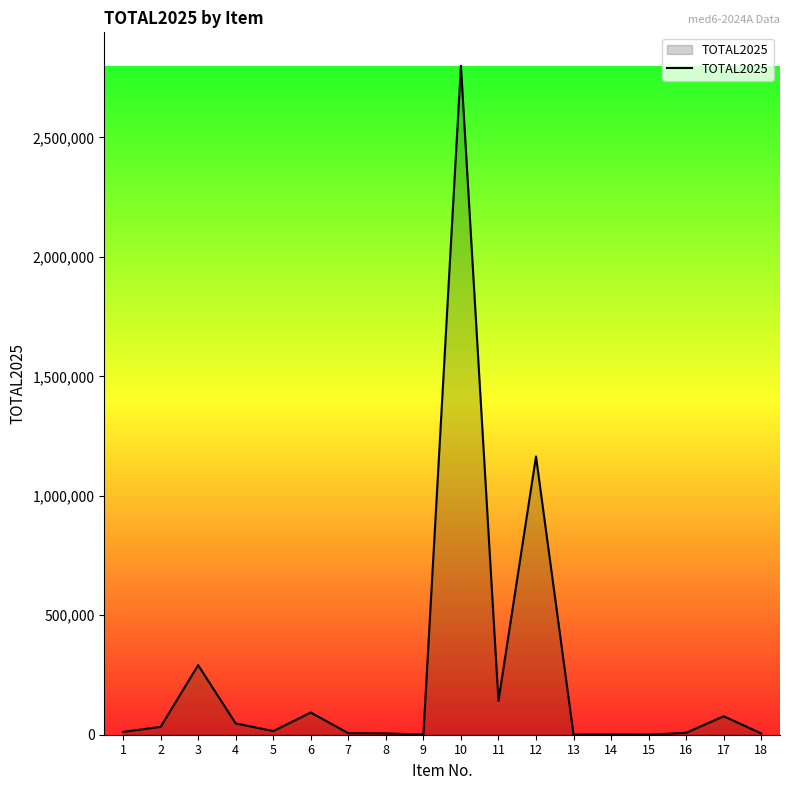

How many lines are shown in the chart?

1